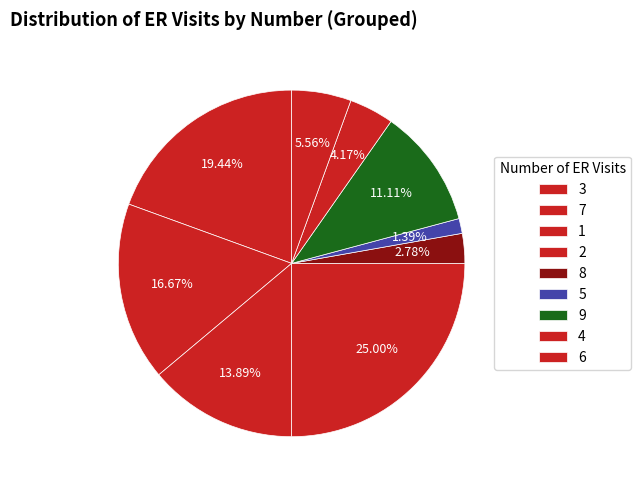

Which category has the biggest portion of the pie?

2